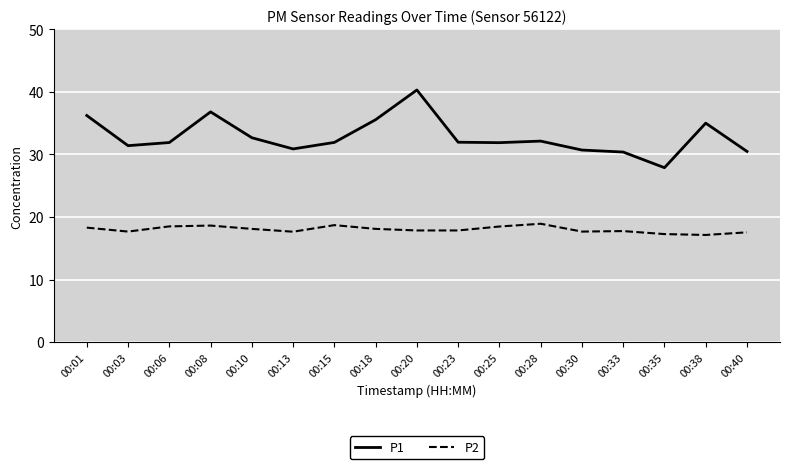

What is the difference between the second highest and minimum values in the P1 series?

8.9